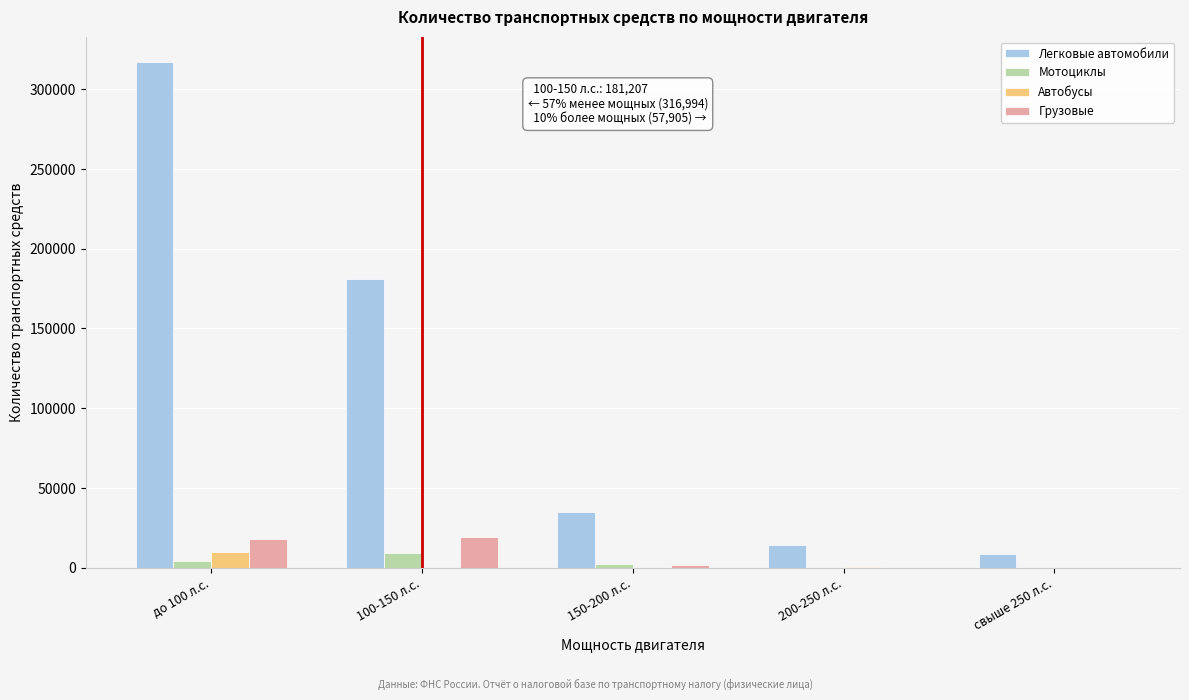

What is the sum of all Автобусы values?

10273